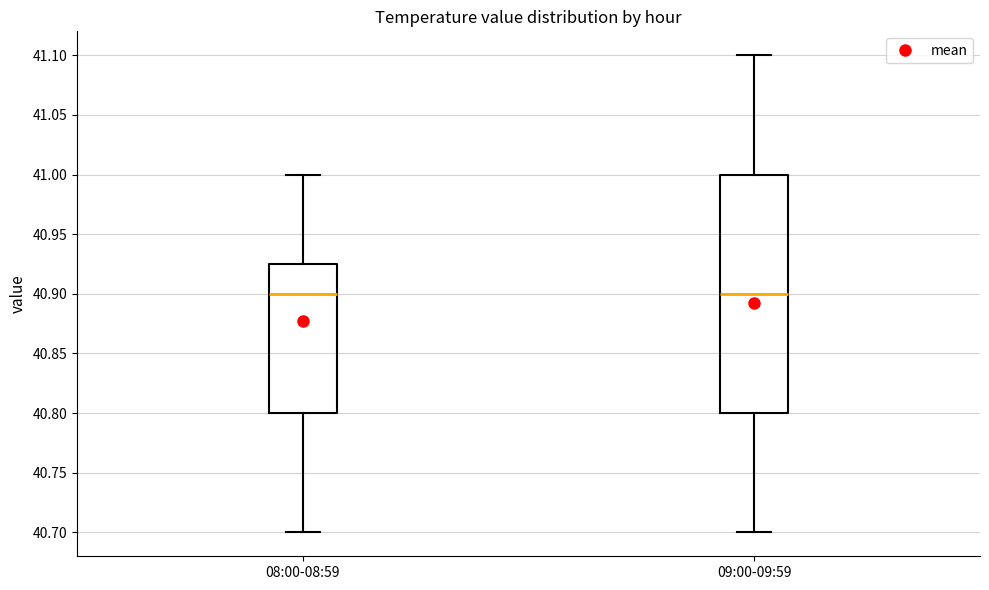

Reading left to right, transcribe this box plot: for each box, give where its median line is, the range the box spans, and where its two whiskers end, as read against the y-axis. The values are not printed on the chart, so give them approximately, as read against the axis.

08:00-08:59: median 40.900, box 40.800 to 40.925, whiskers 40.700 to 41.000
09:00-09:59: median 40.900, box 40.800 to 41.000, whiskers 40.700 to 41.100